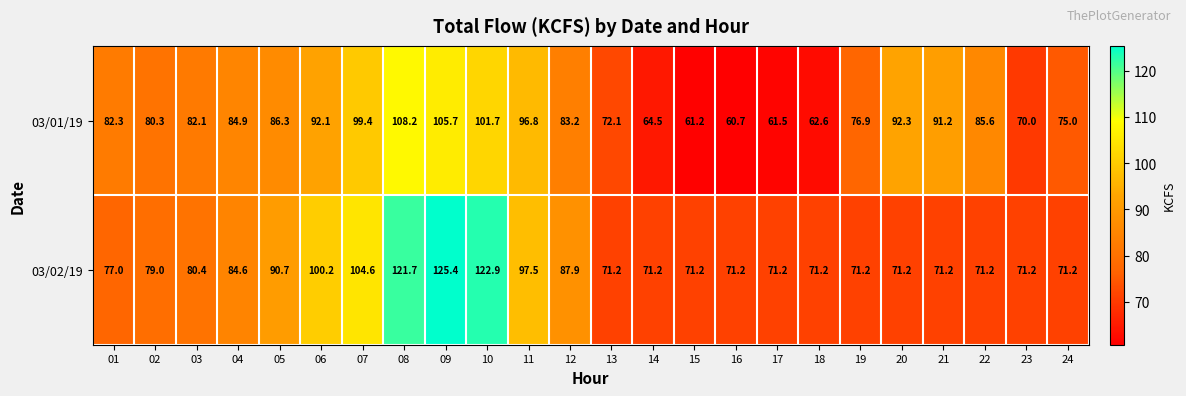

Is the value of 03/02/19 at 03 greater than the value of 03/01/19 at 08?

No